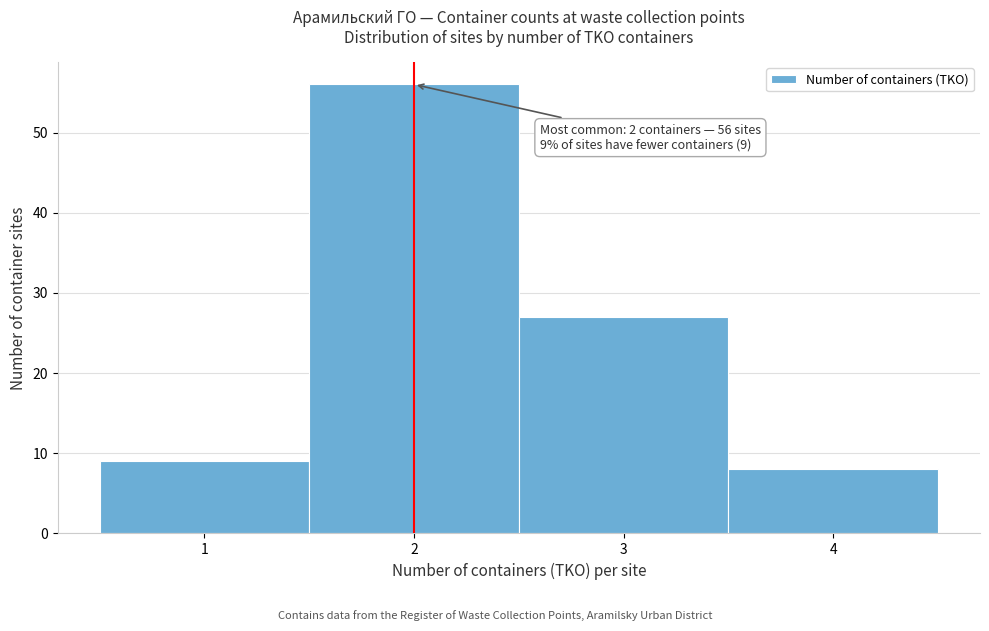

Which range on the x-axis has the tallest bar?

1.5 to 2.5